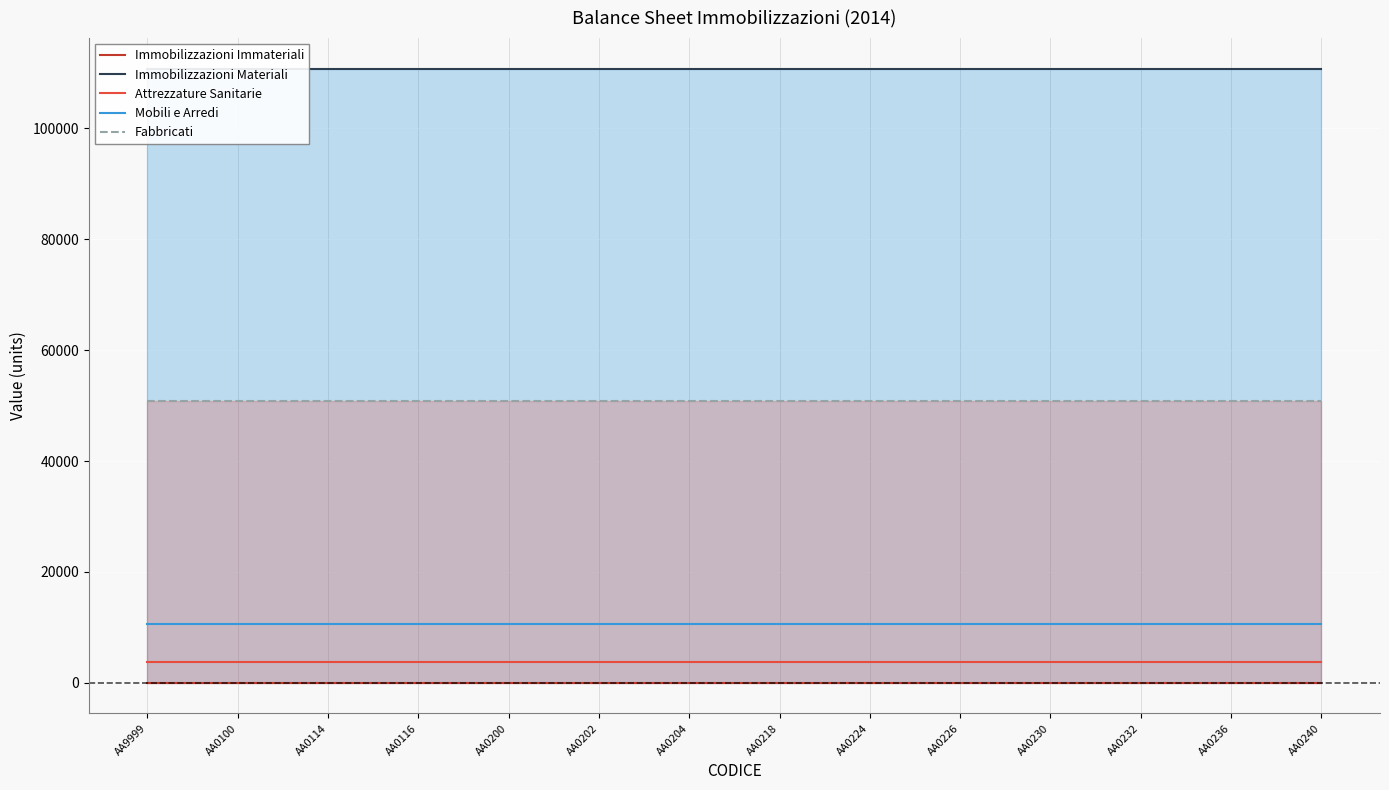

The Mobili e Arredi series shows 10521 at AA0202. True or false?

True